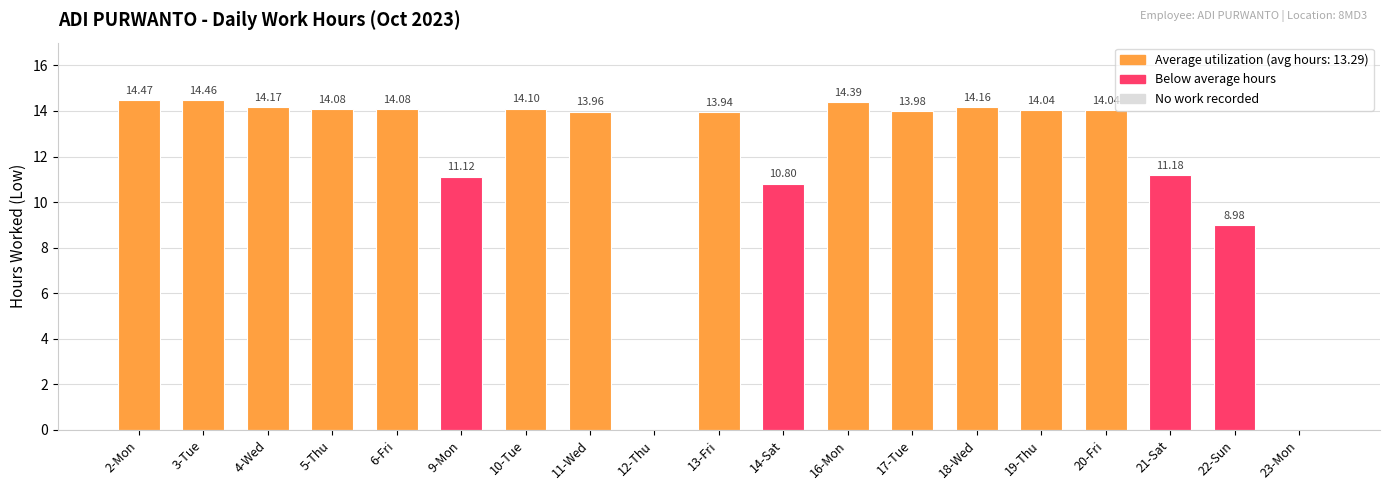

Approximately how many times larger is the value at 16-Mon compared to 19-Thu?

1.0